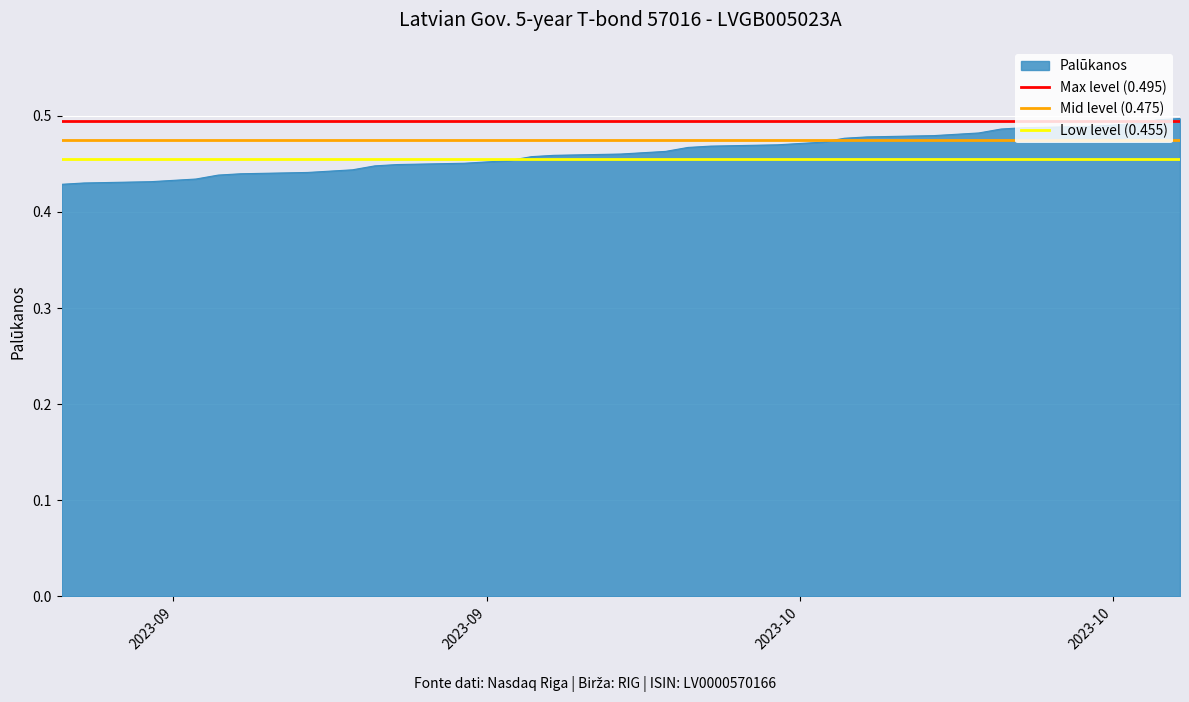

Which series has the largest total across all categories?

Max level (0.495)